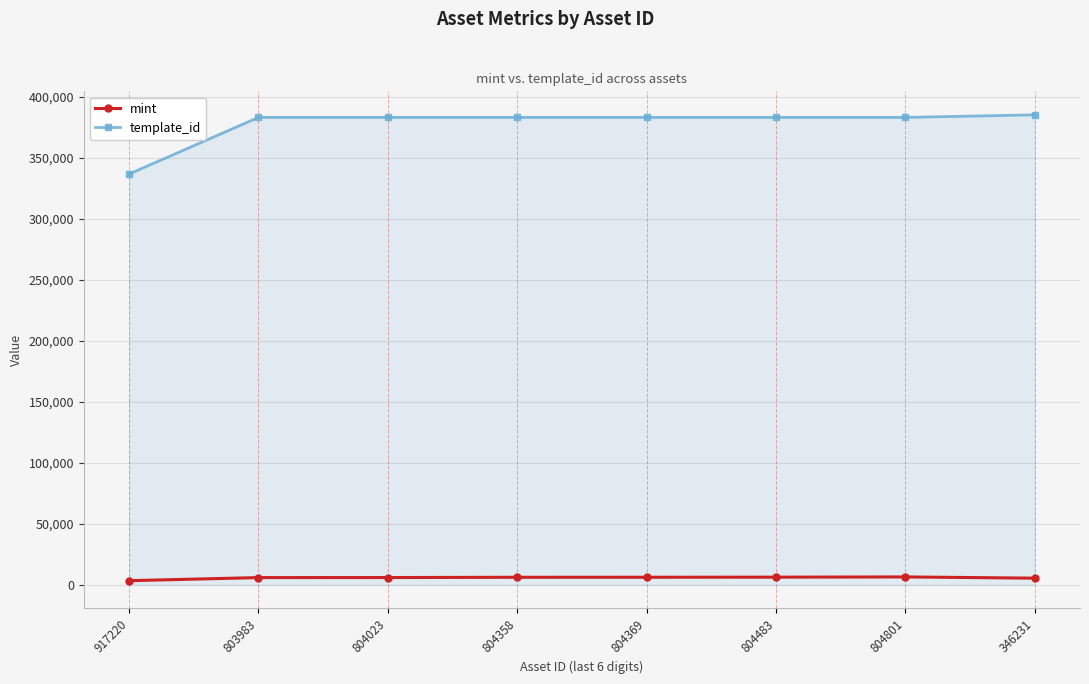

Is it true that template_id equals 643107 at 804369?

False